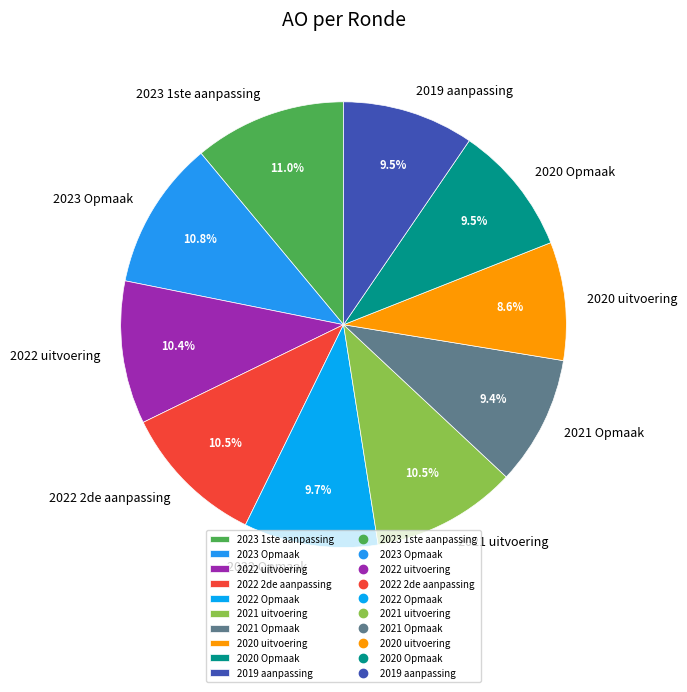

Which slice is the smallest?

2020 uitvoering